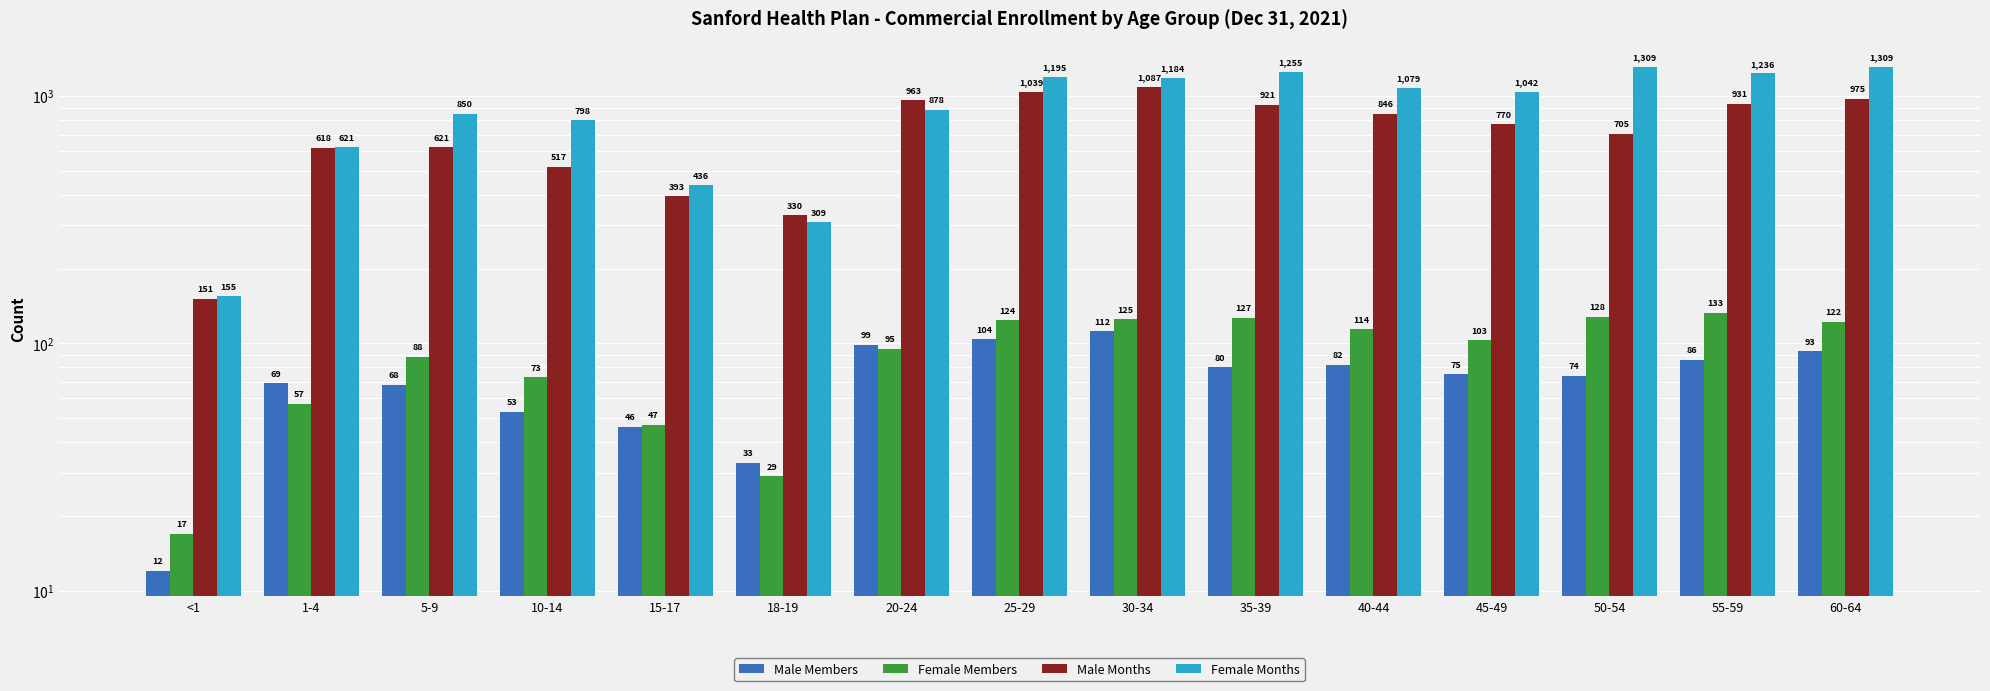

How many bars are there in total?

60